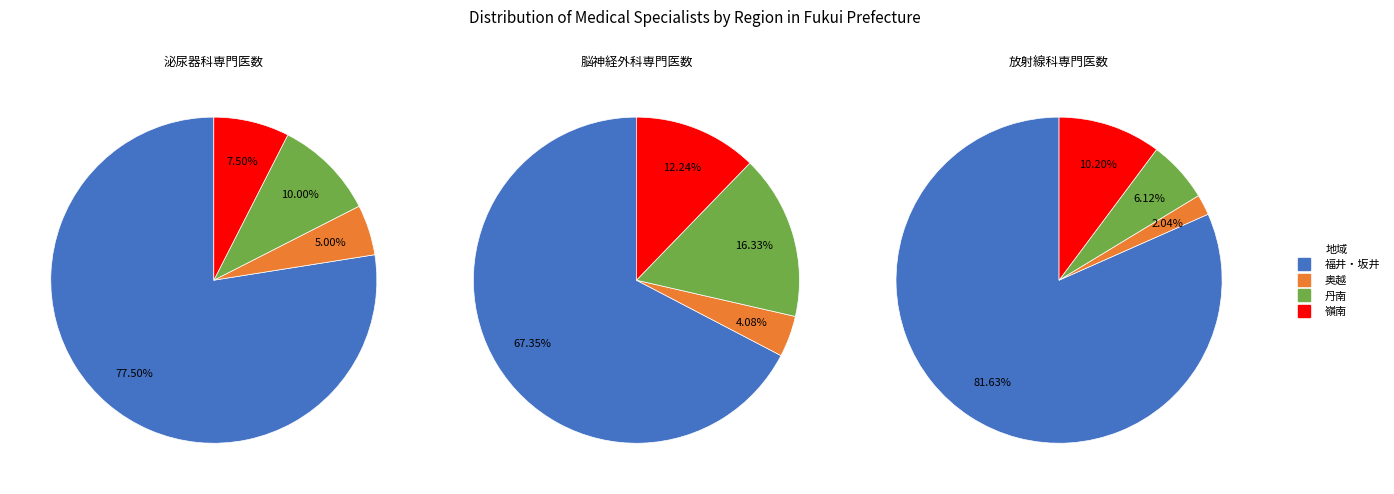

What percentage do 嶺南 and 奥越 together represent?

12.5%